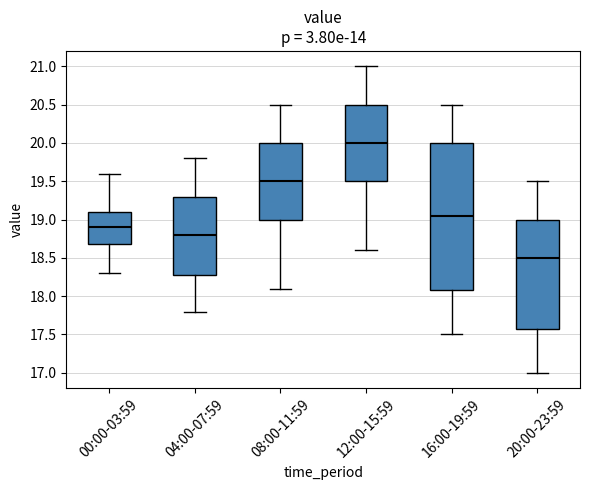

Where is the upper edge of the box for 20:00-23:59 on the y-axis? The values are not printed on the chart, so give them approximately, as read against the axis.

19.00